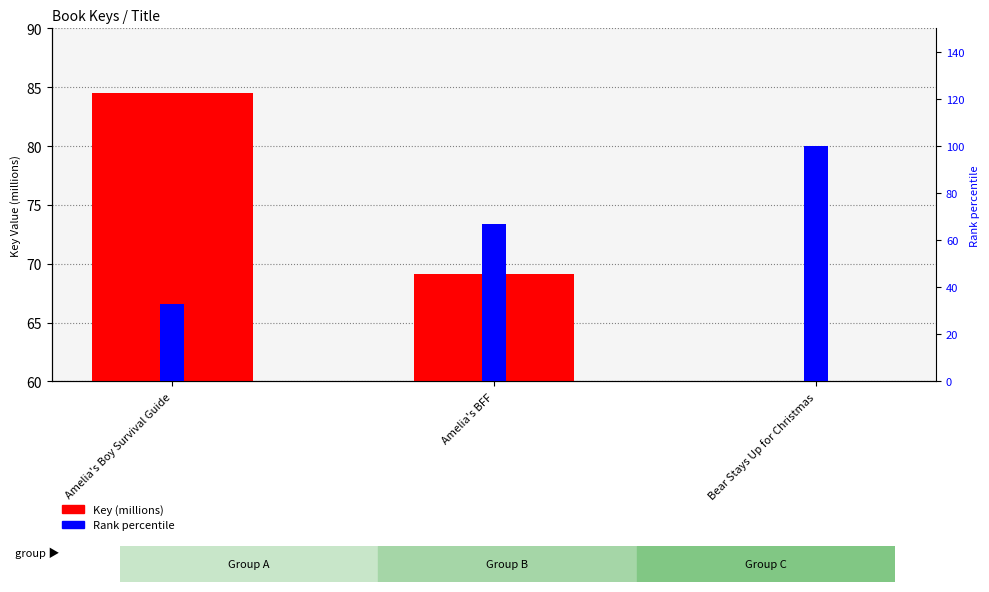

At which label does Key (millions) first exceed 69?

Amelia's Boy Survival Guide